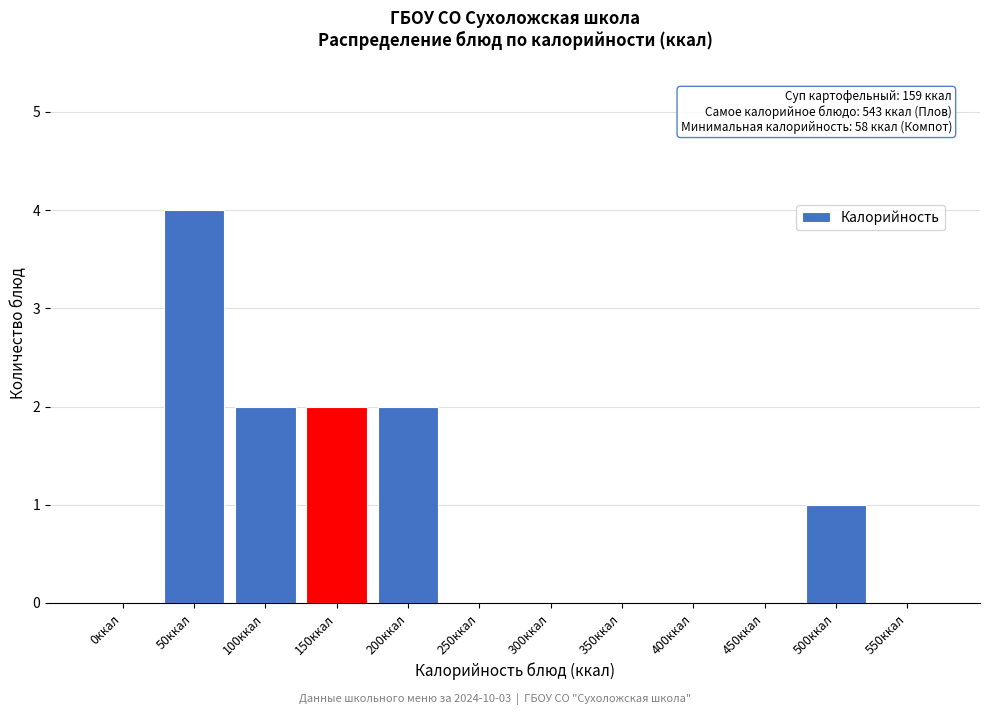

Reading left to right, list all the values displayed in this chart.

0ккал=0	50ккал=4	100ккал=2	150ккал=2	200ккал=2	250ккал=0	300ккал=0	350ккал=0	400ккал=0	450ккал=0	500ккал=1	550ккал=0